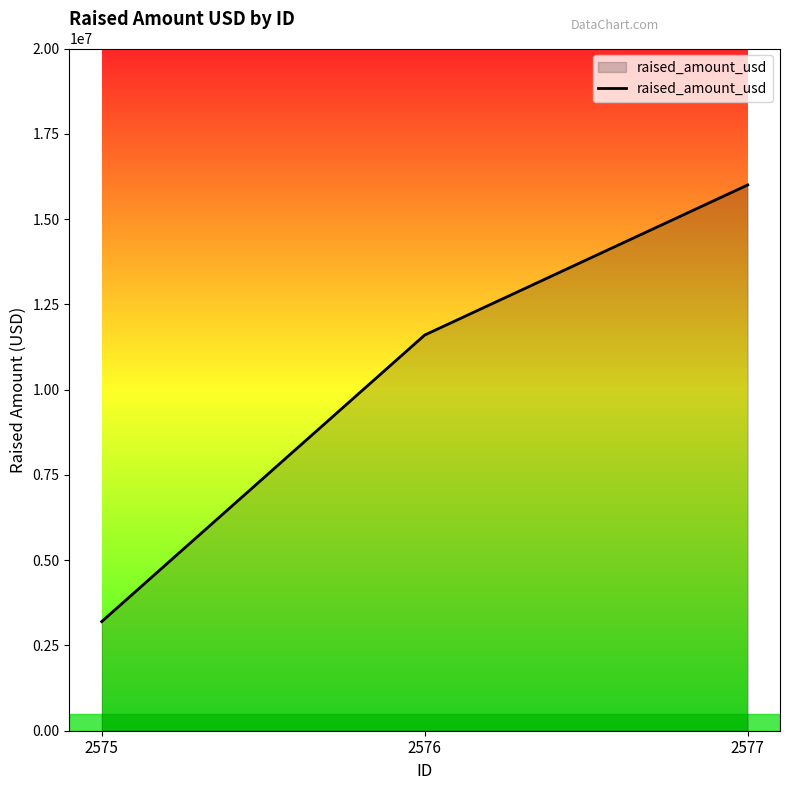

What is the average value?

10266667